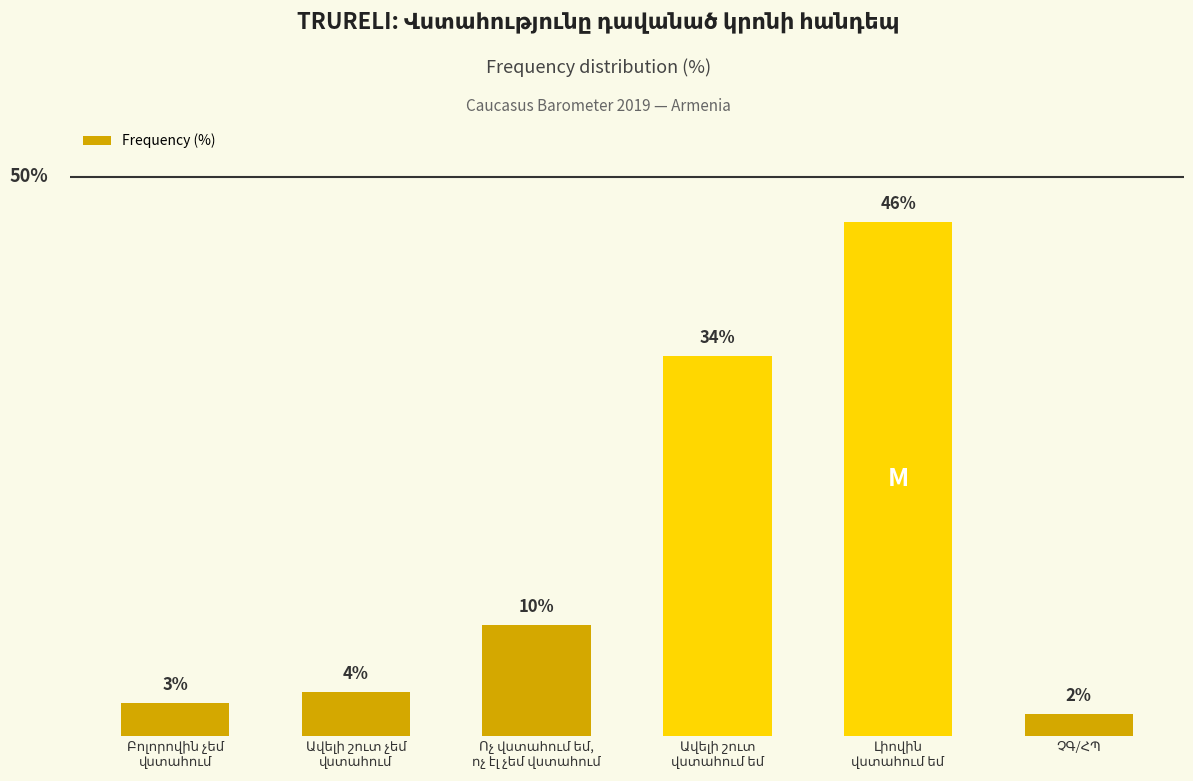

Are the bars horizontal?

No